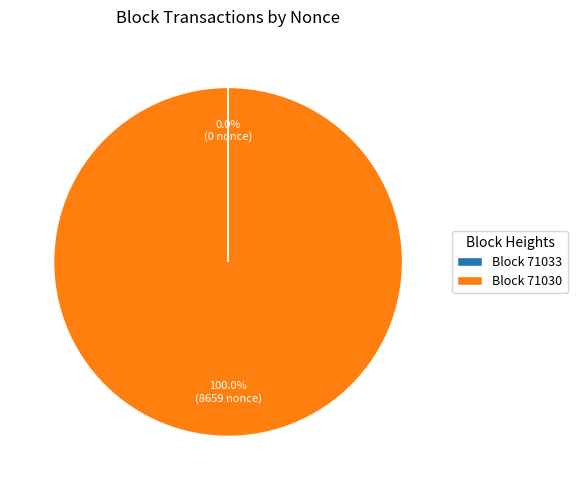

What is the largest slice in the pie chart?

Block 71030